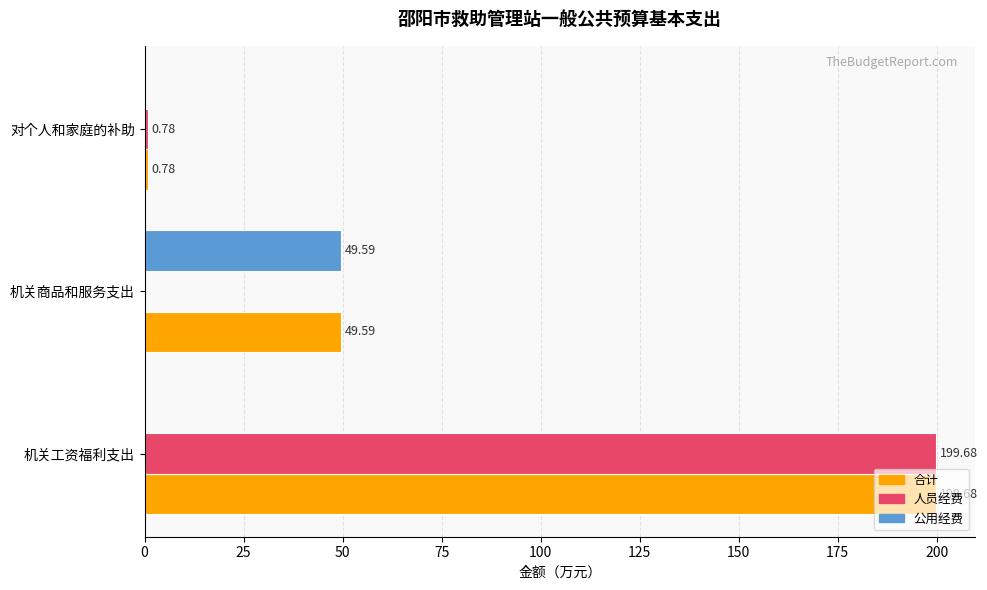

What is the total value across all series at 机关商品和服务支出?

99.2